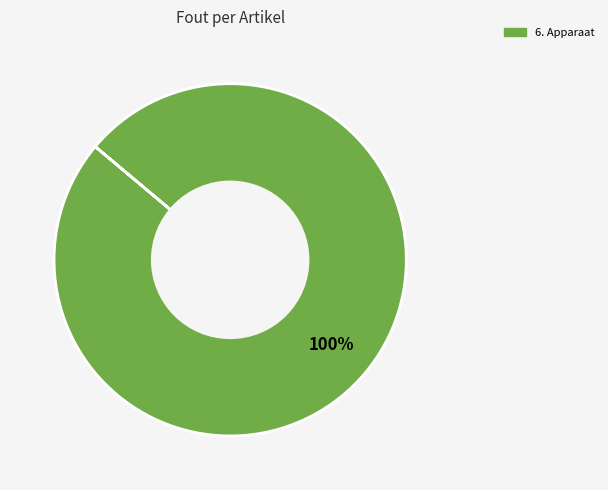

Is there any slice that represents more than half of the pie?

Yes